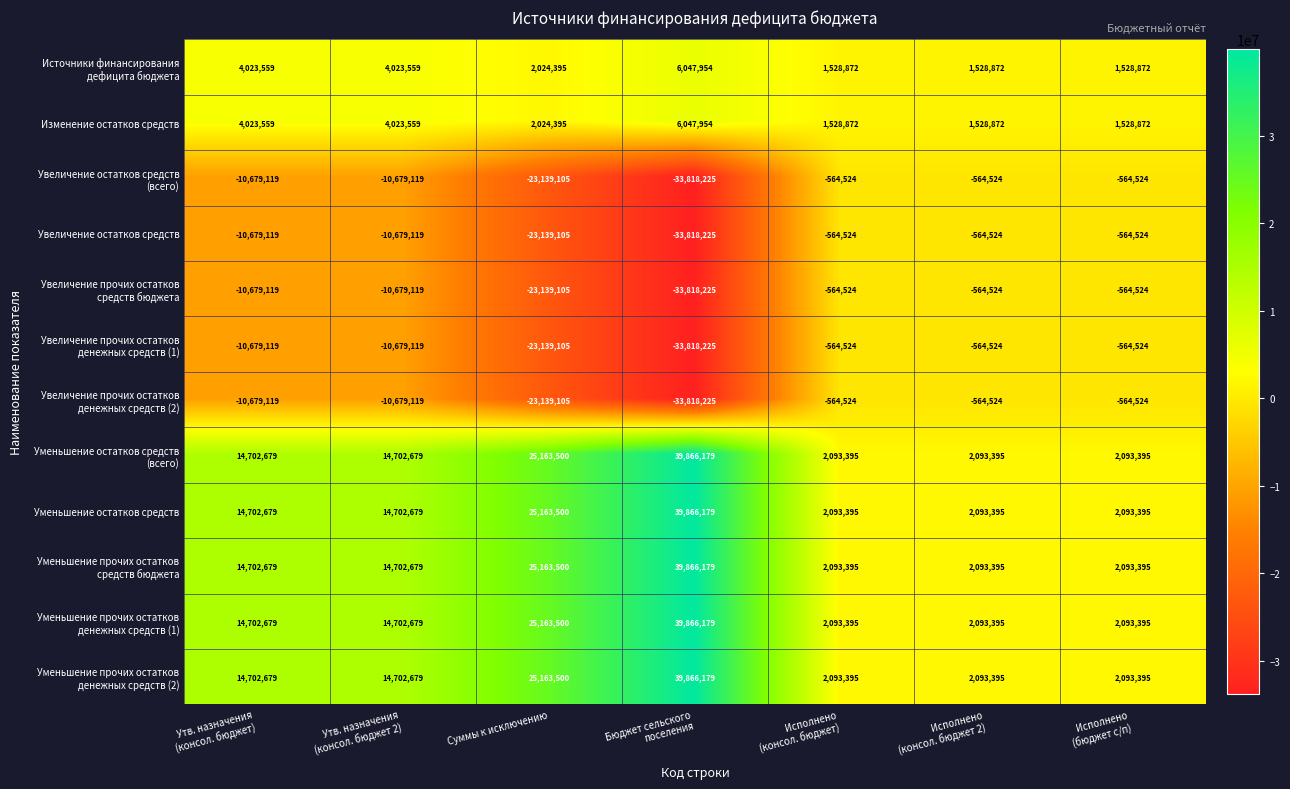

What is the average value of the Уменьшение остатков средств series?

14387889